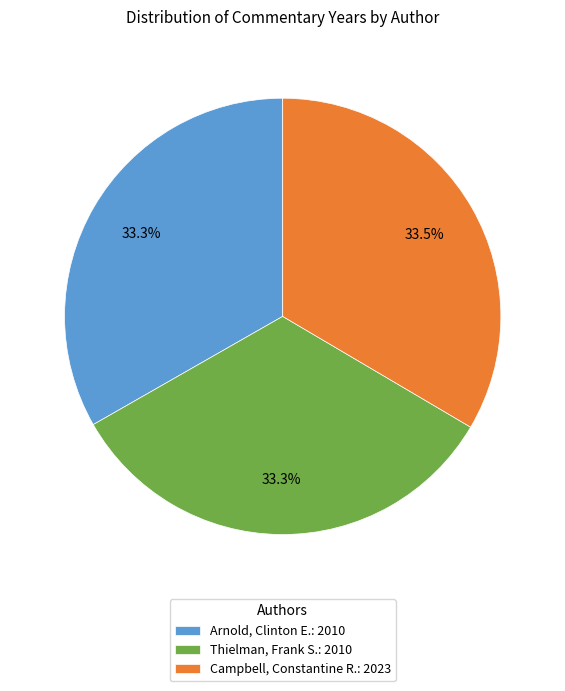

Is there a majority slice in this chart?

No